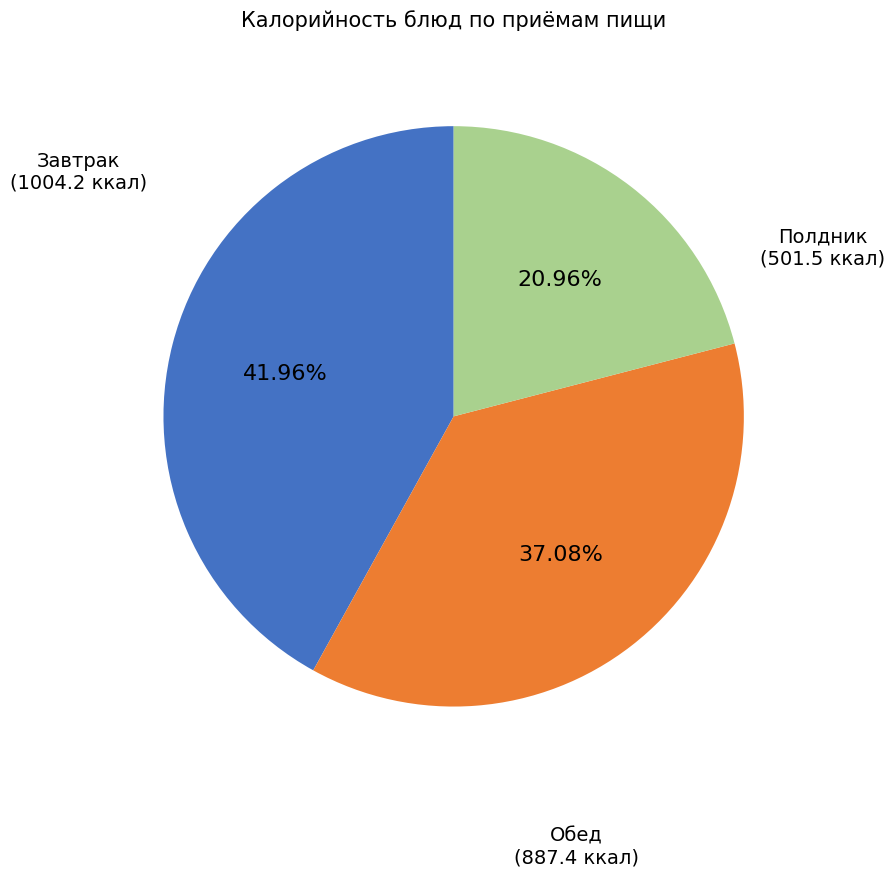

Is there any slice that represents more than half of the pie?

No